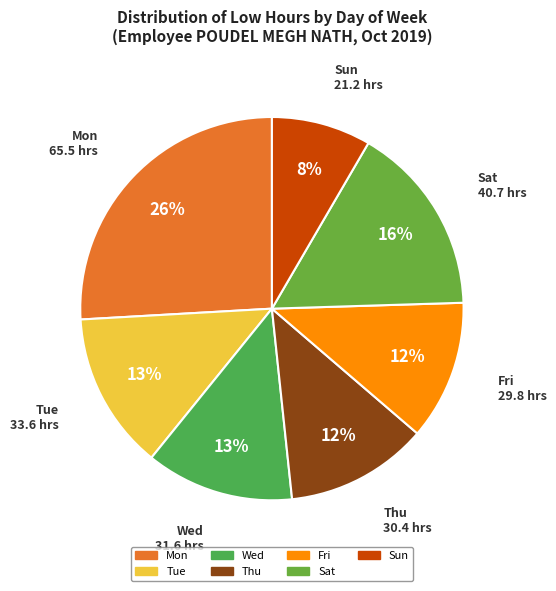

True or false: Thu accounts for 18% of the total.

False